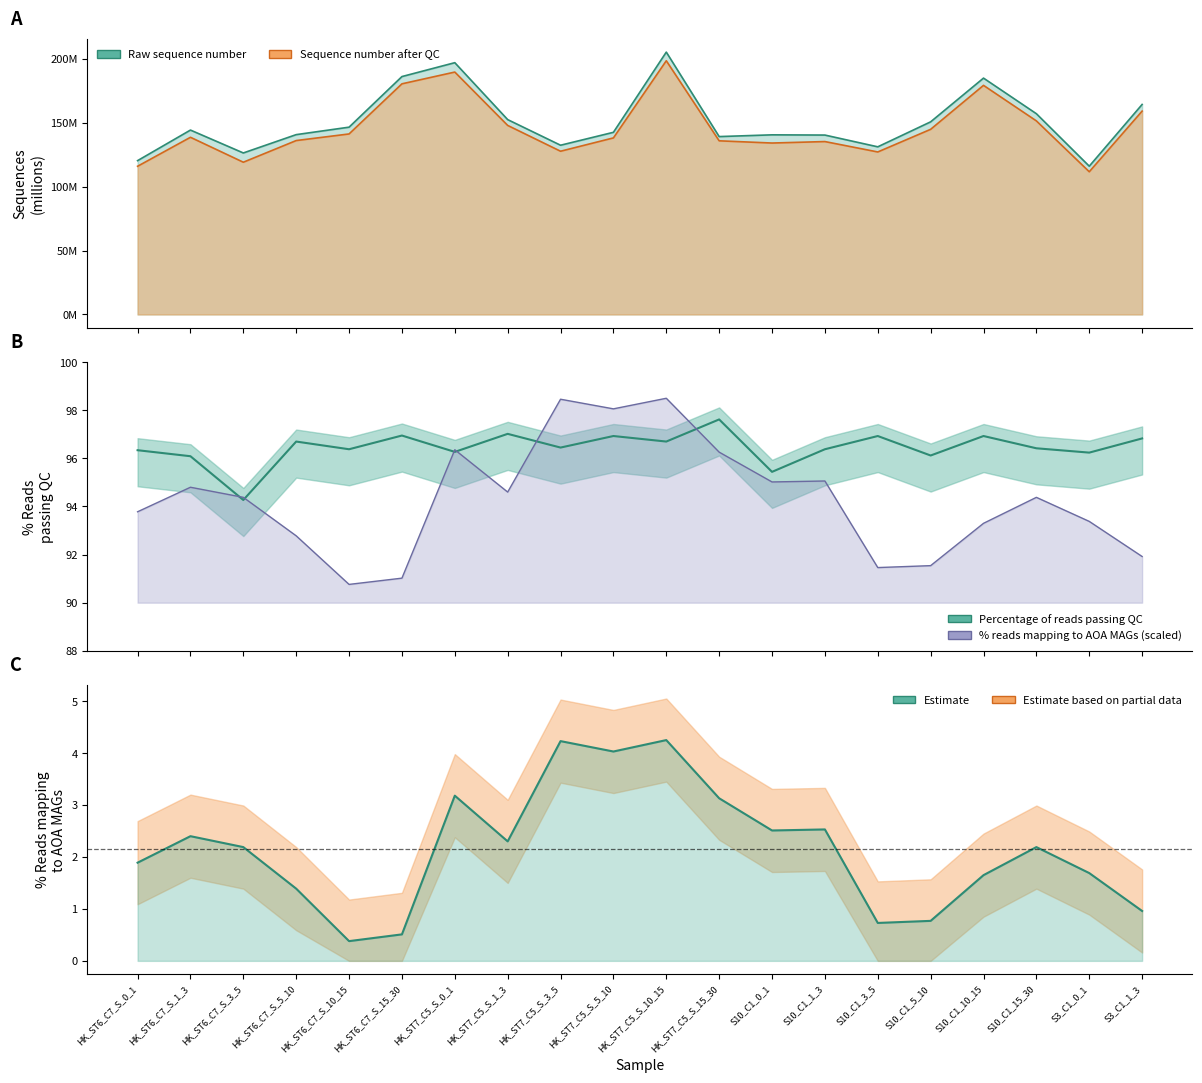

Count the number of categories in the chart.

20